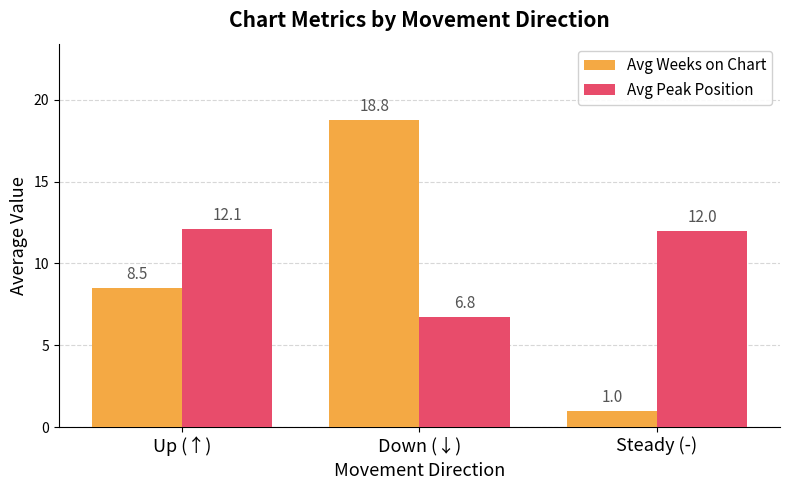

How many values in the Avg Peak Position series are below 12?

1